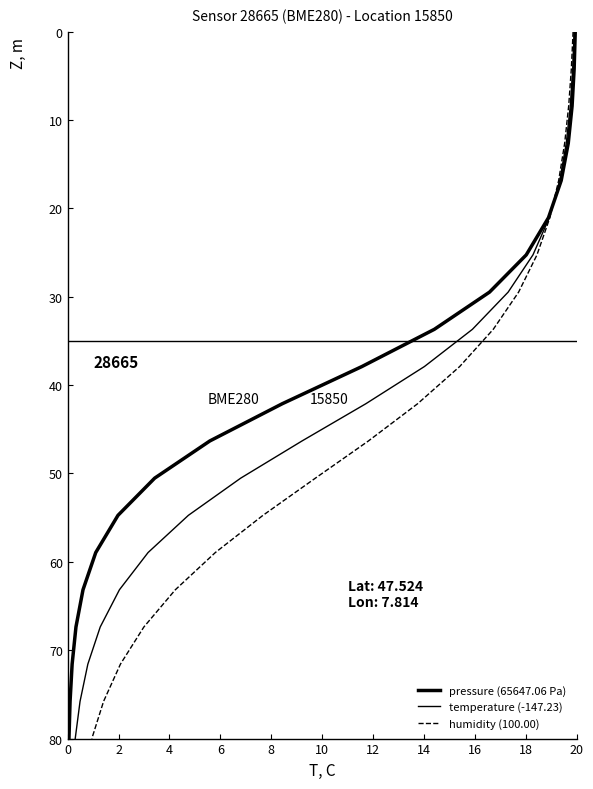

True or false: temperature (-147.23) and pressure (65647.06 Pa) cross at least once.

False